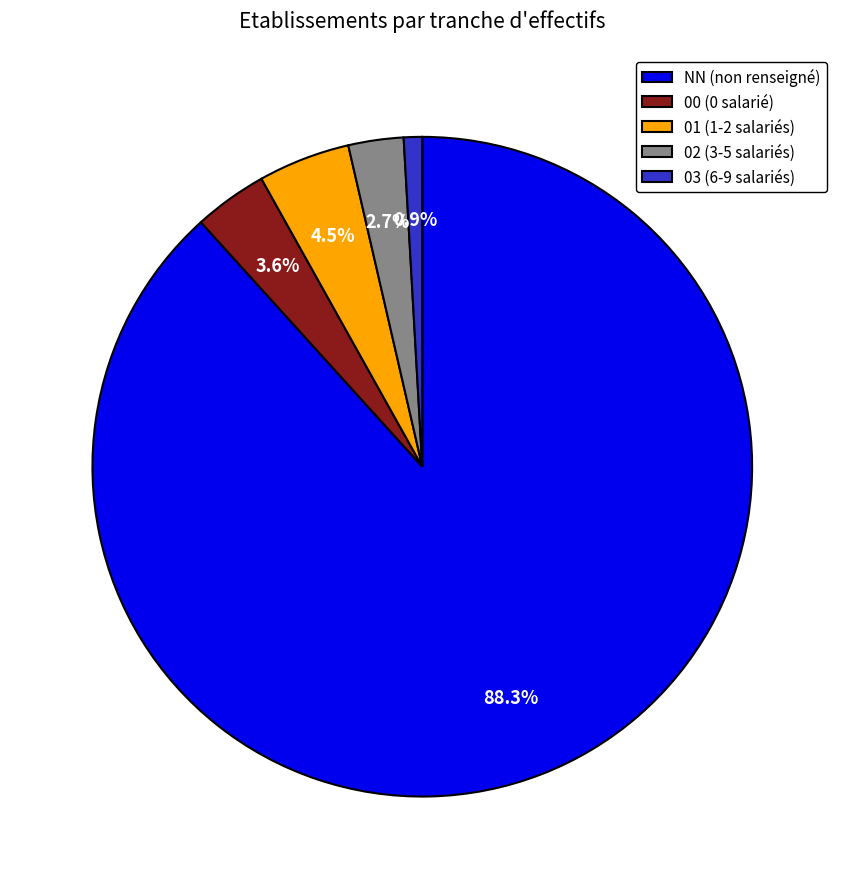

The 02 slice represents 14% of the pie. True or false?

False